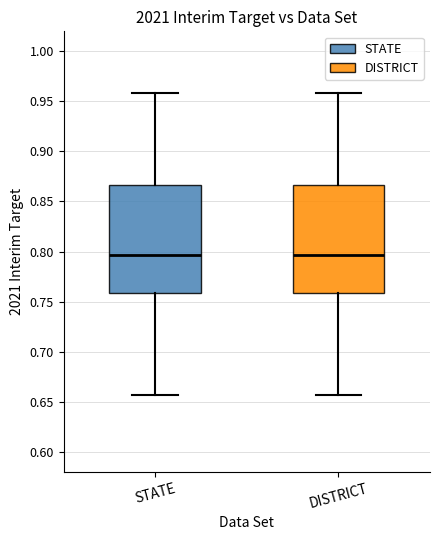

Reading left to right, transcribe this box plot: for each box, give where its median line is, the range the box spans, and where its two whiskers end, as read against the y-axis. The values are not printed on the chart, so give them approximately, as read against the axis.

STATE: median 0.795, box 0.760 to 0.865, whiskers 0.655 to 0.960
DISTRICT: median 0.795, box 0.760 to 0.865, whiskers 0.655 to 0.960